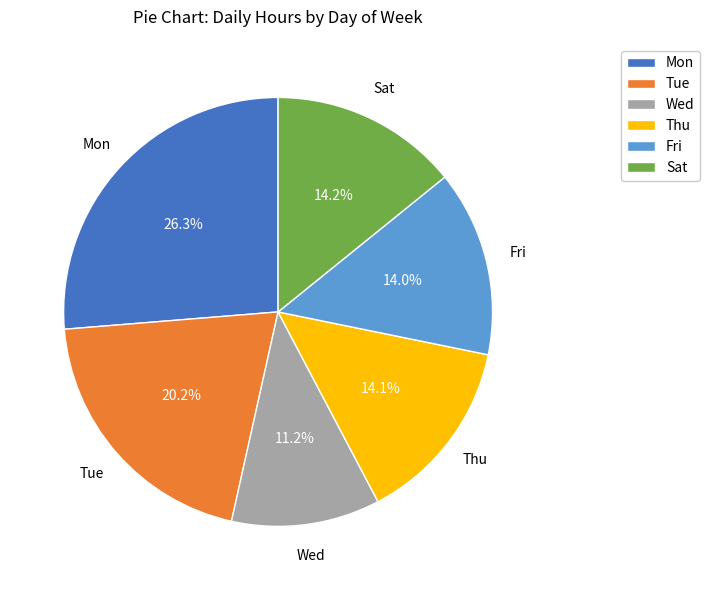

To the nearest percent, what portion does Wed represent?

11%